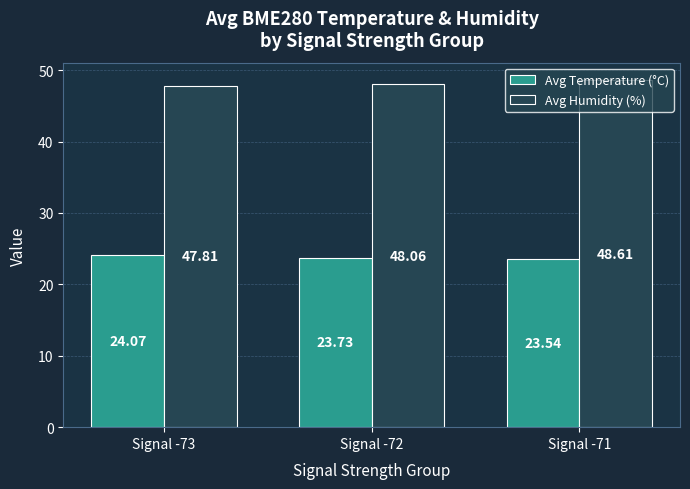

List the series in order of their peak value, highest first.

Avg Humidity (%), Avg Temperature (°C)